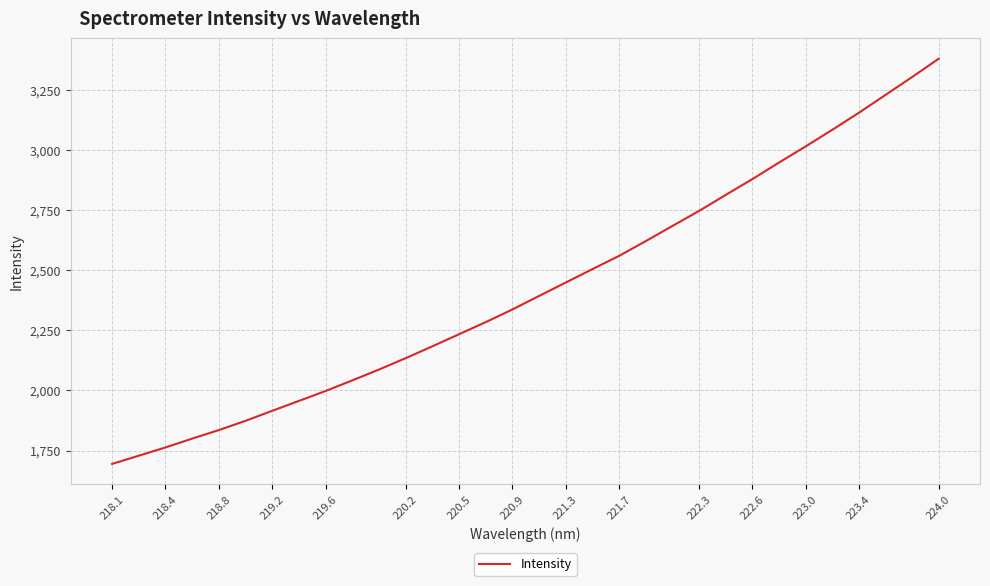

What is the greatest value displayed?

3379.9